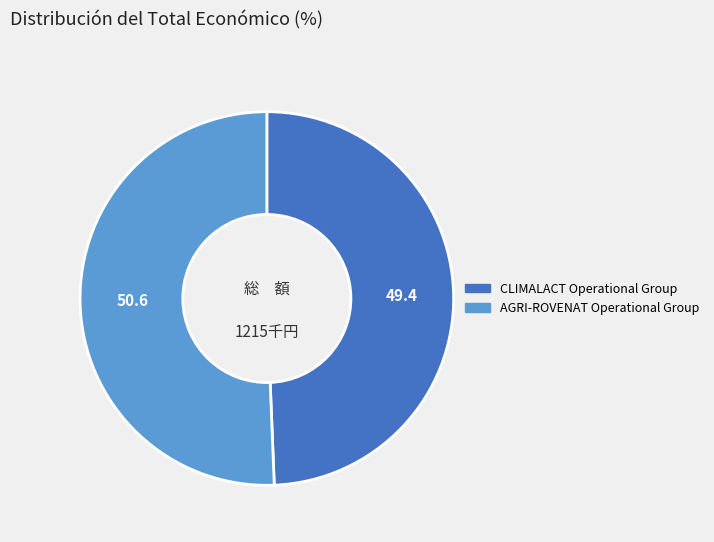

Which slice is the smallest?

CLIMALACT Operational Group